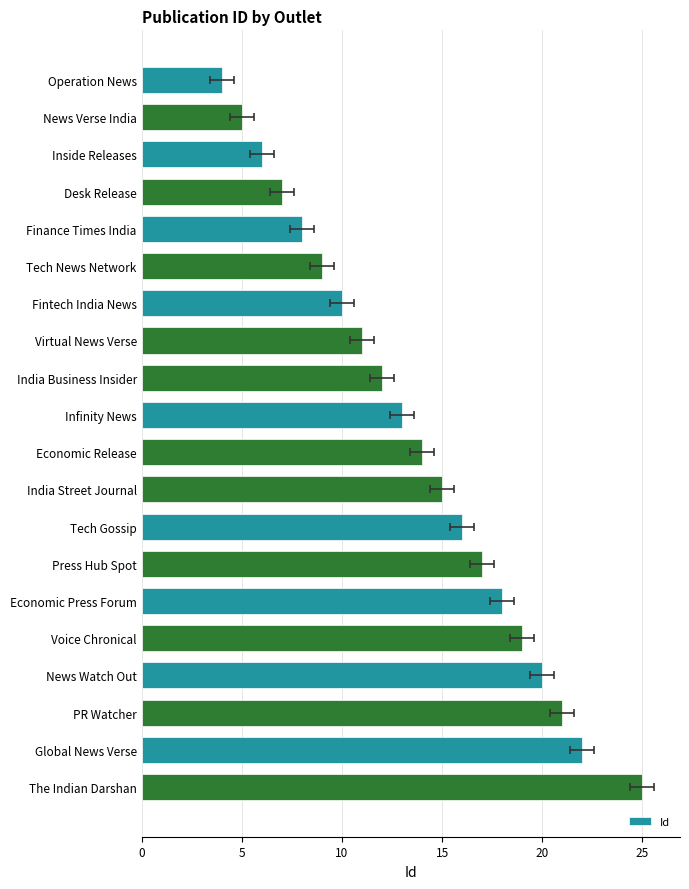

How many bars are there in total?

20